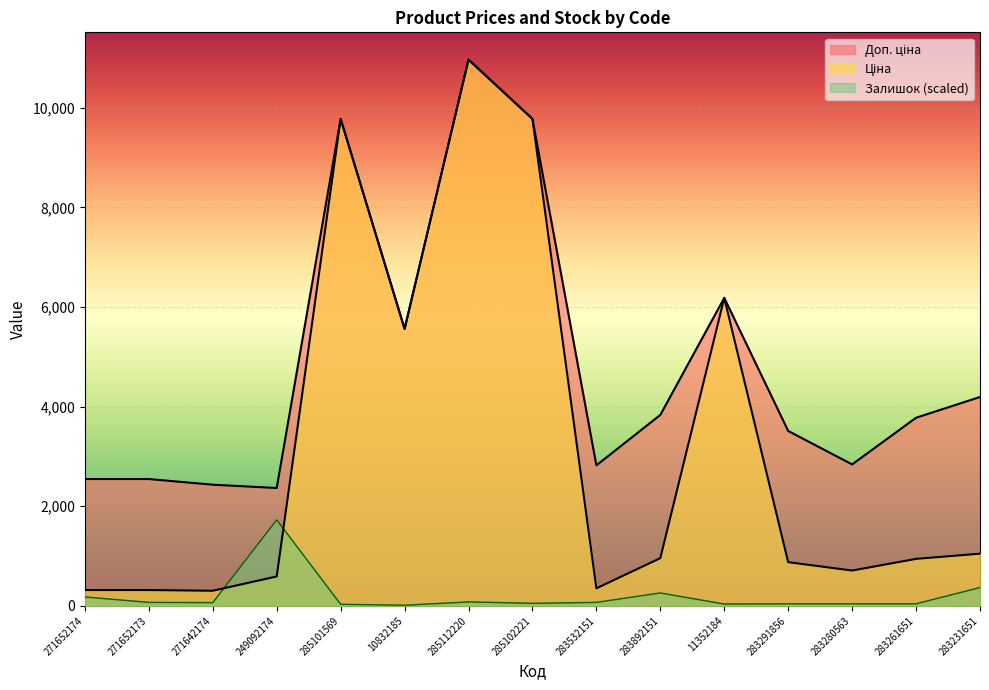

What is the average value of the Залишок series?

206.0